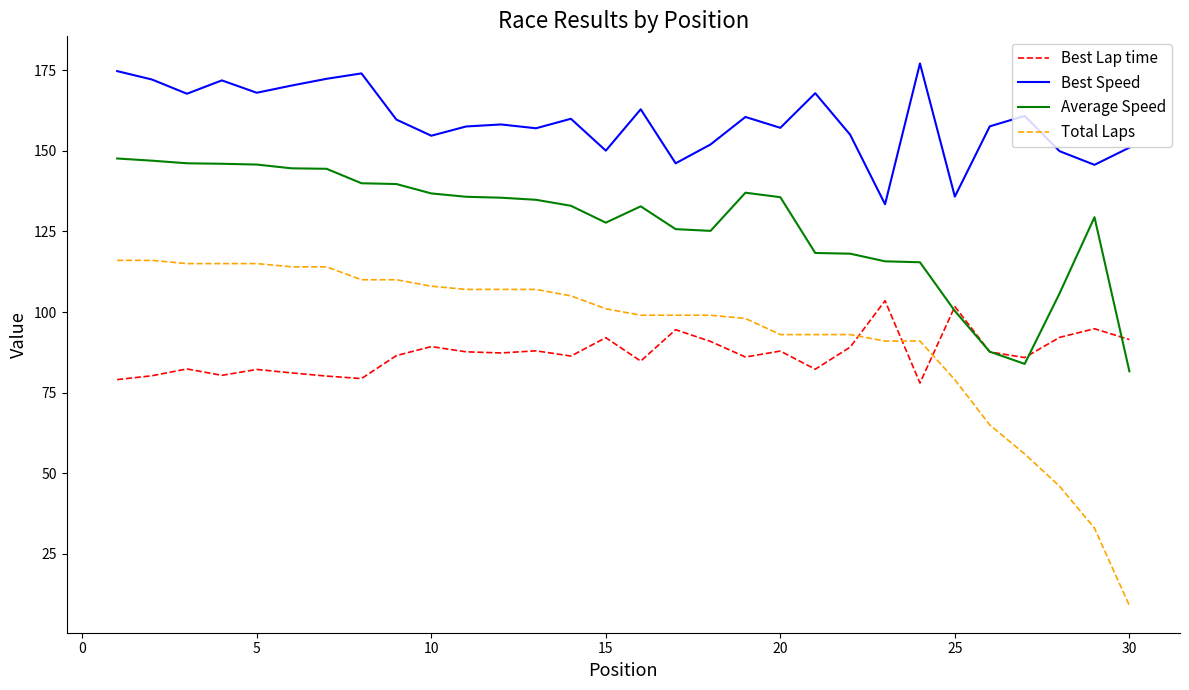

Which series has the largest total across all categories?

Best Speed